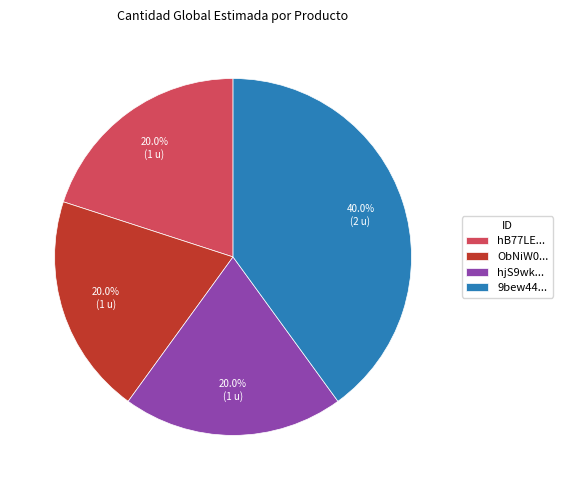

How many segments does this pie chart have?

4